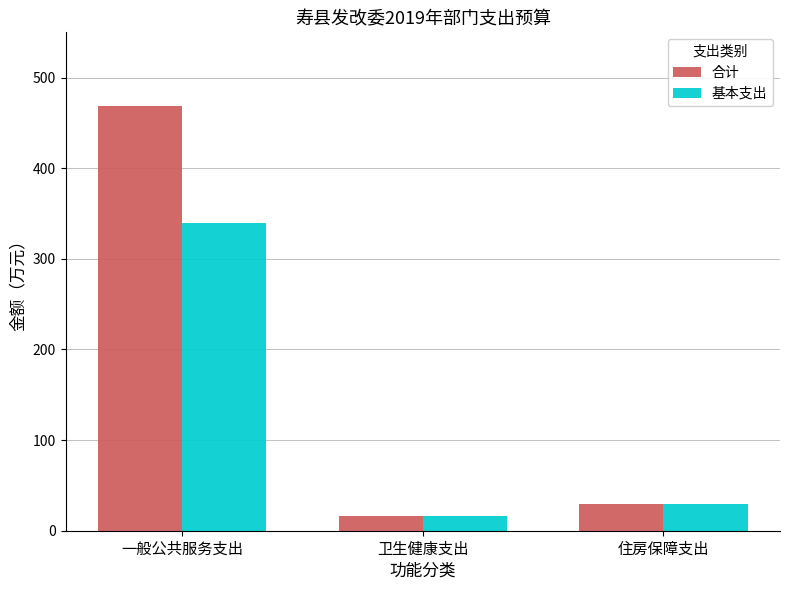

The 合计 series shows 468.5 at 一般公共服务支出. True or false?

True